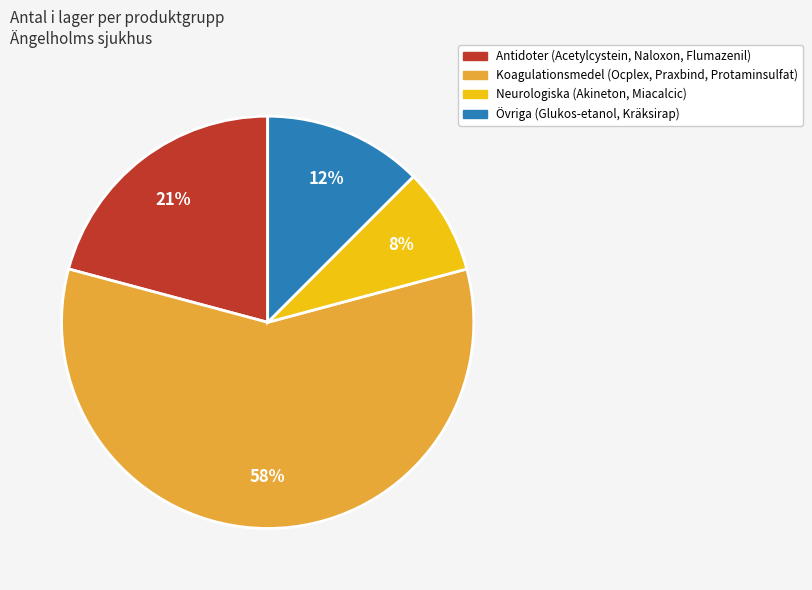

Between Övriga (Glukos-etanol, Kräksirap) and Neurologiska (Akineton, Miacalcic), which is larger?

Övriga (Glukos-etanol, Kräksirap)